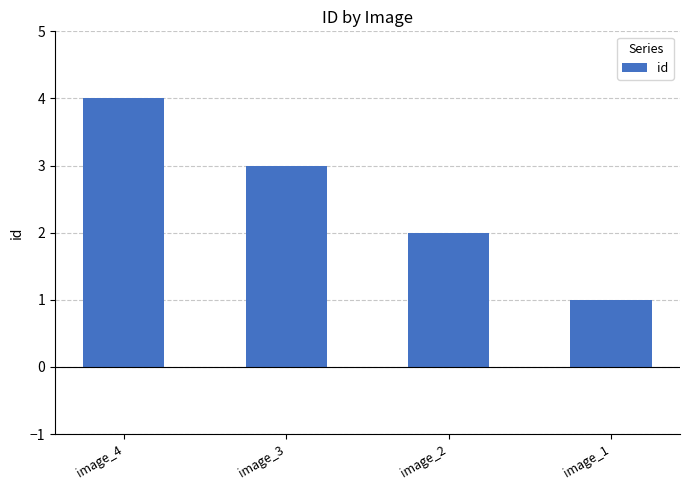

What is the smallest value displayed?

1